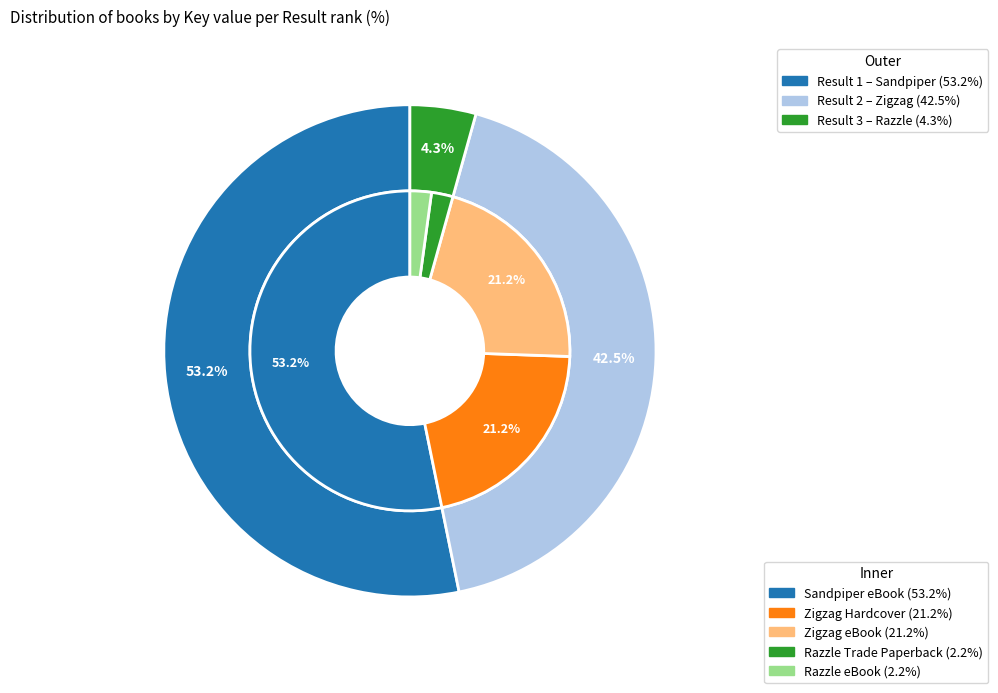

How many slices are in this pie chart?

3